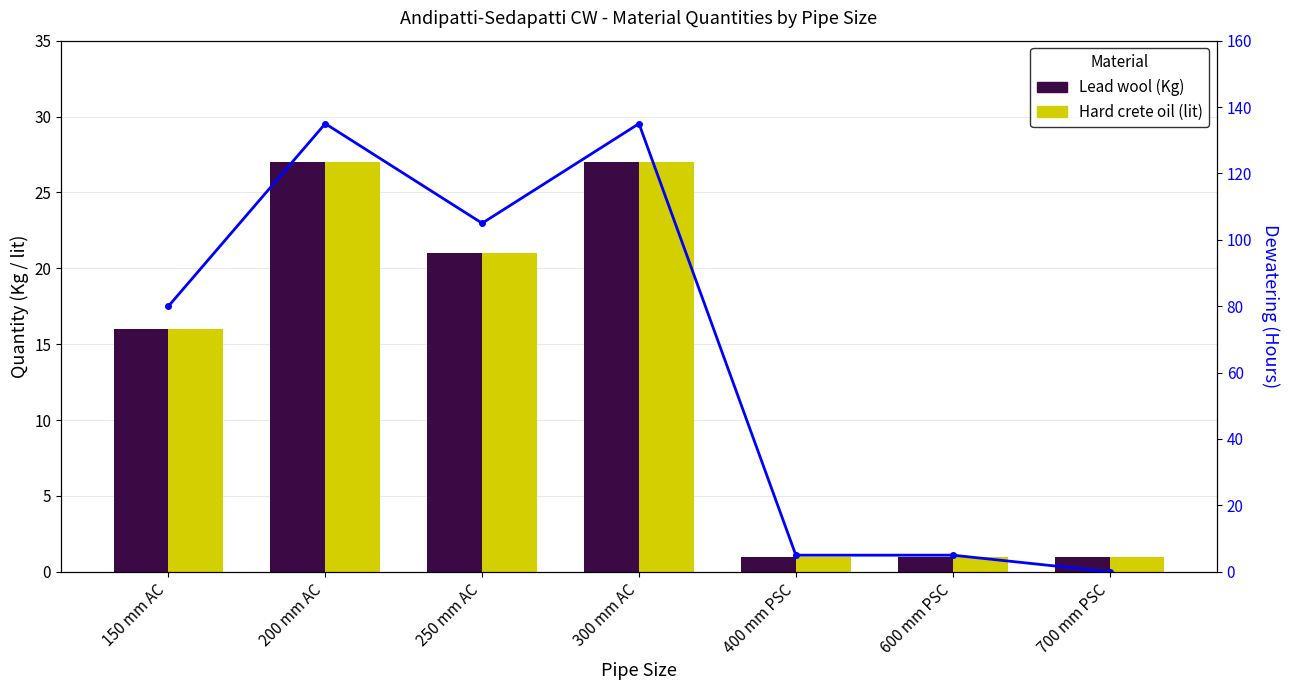

What position from the left is 700 mm PSC?

7